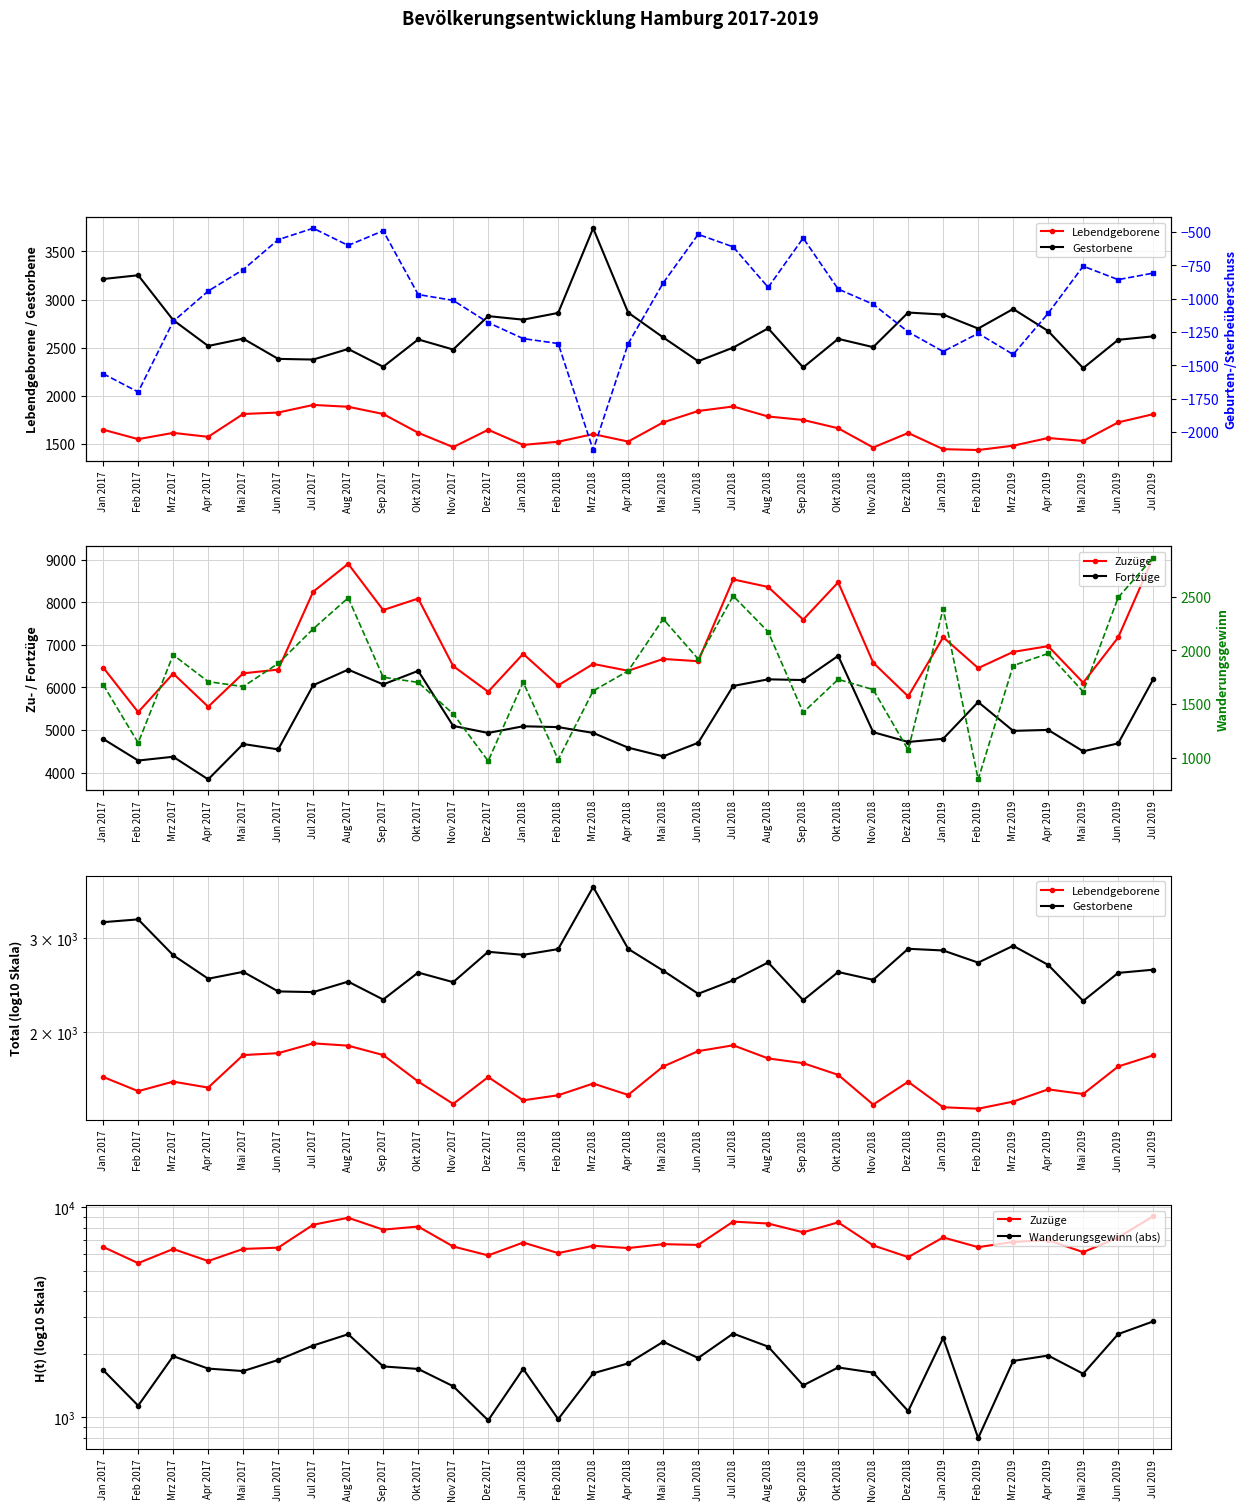

What is the maximum value shown in the chart?

9055